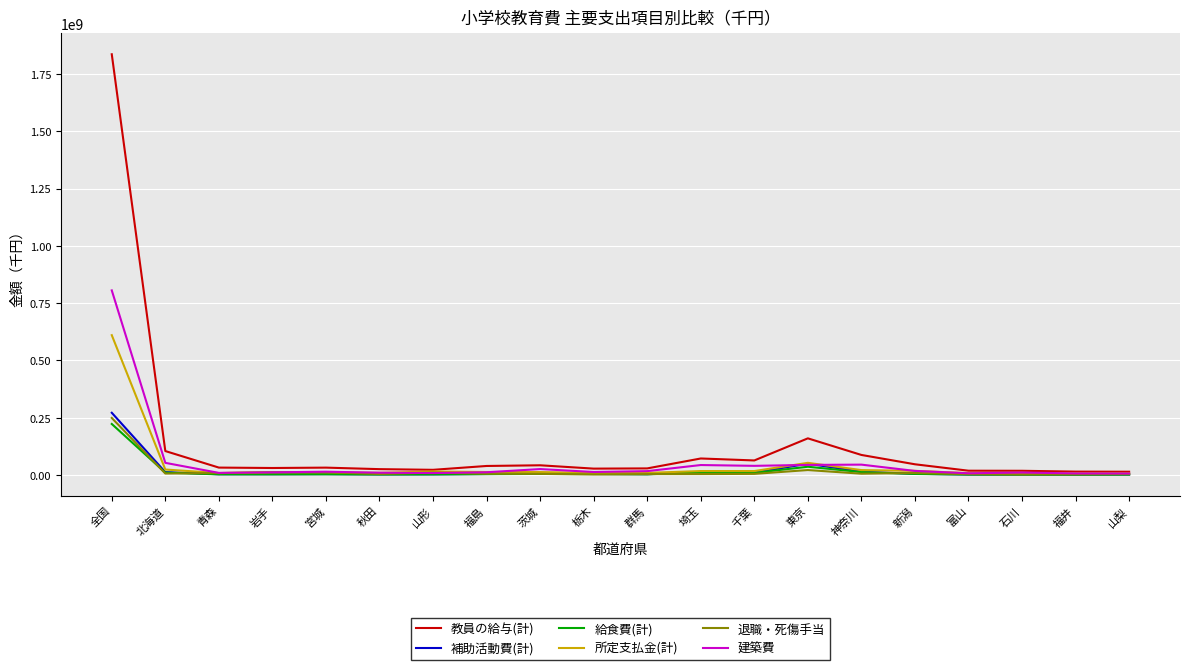

At which label does 教員の給与(計) reach its peak?

全国